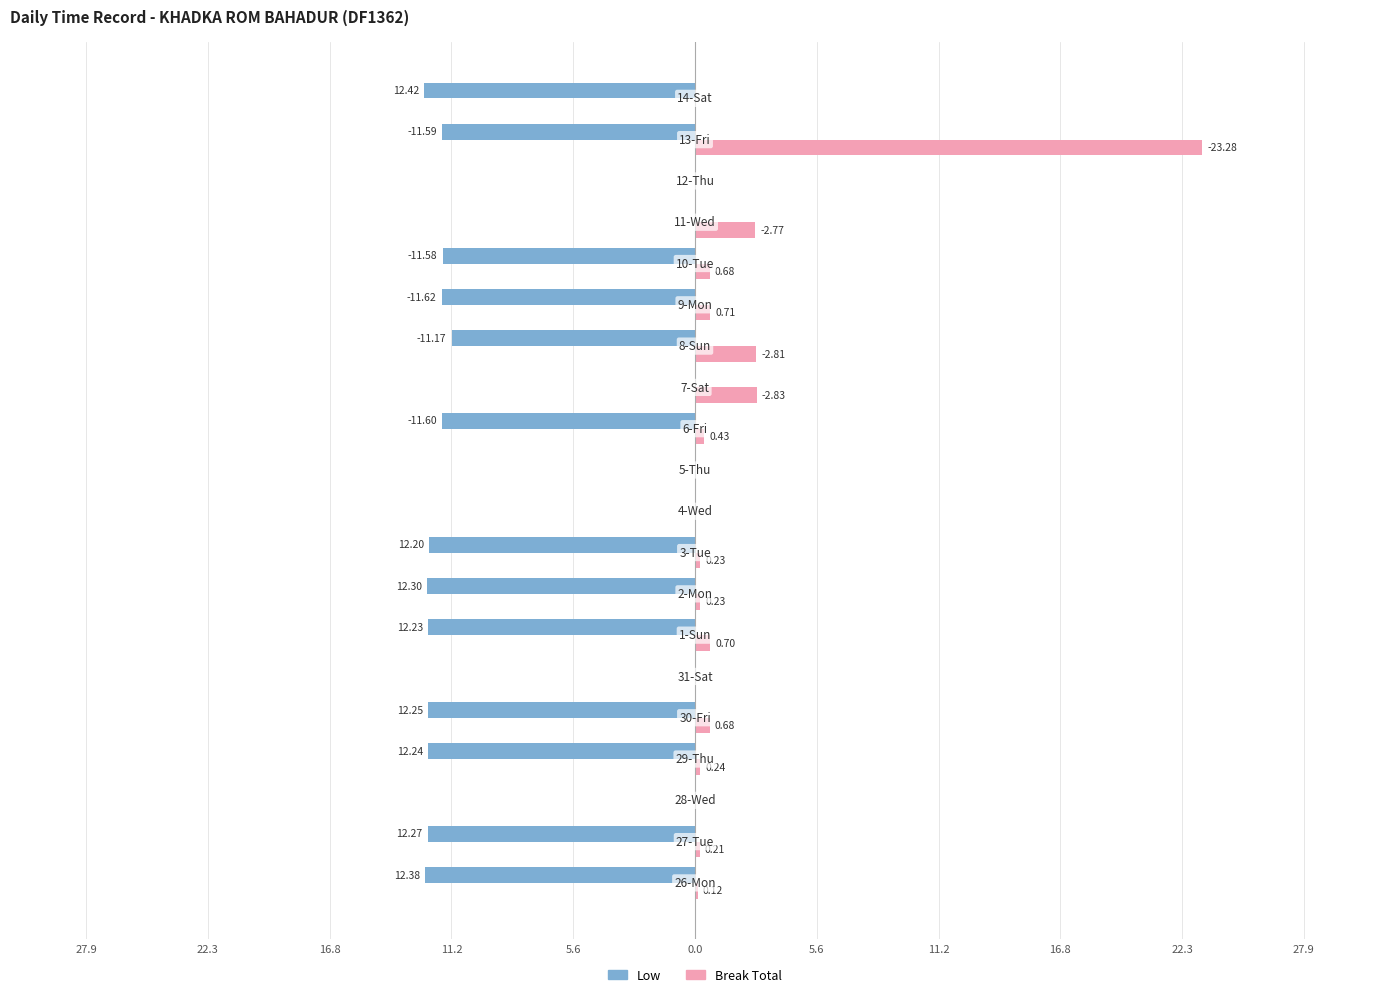

What are all the series names shown in the legend?

Low, Break Total